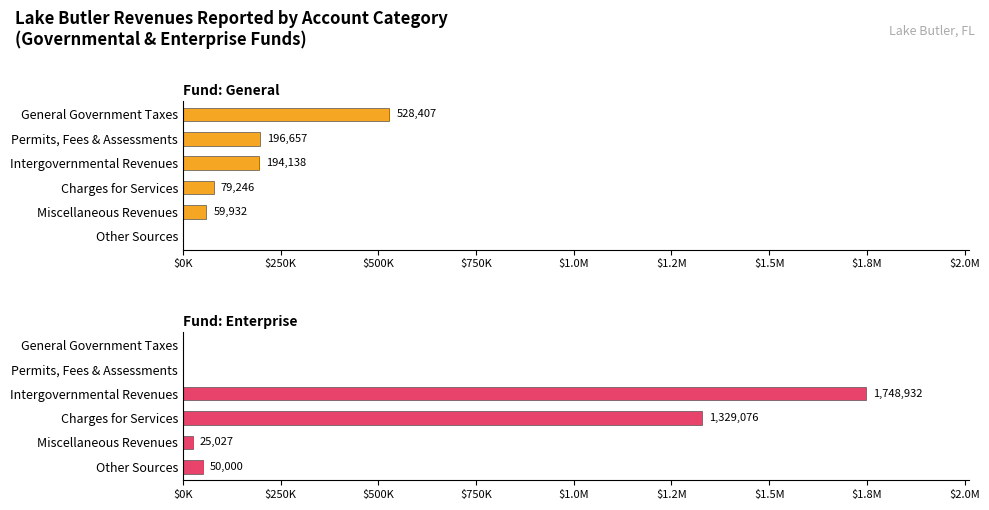

What is the sum of all General values?

1058380